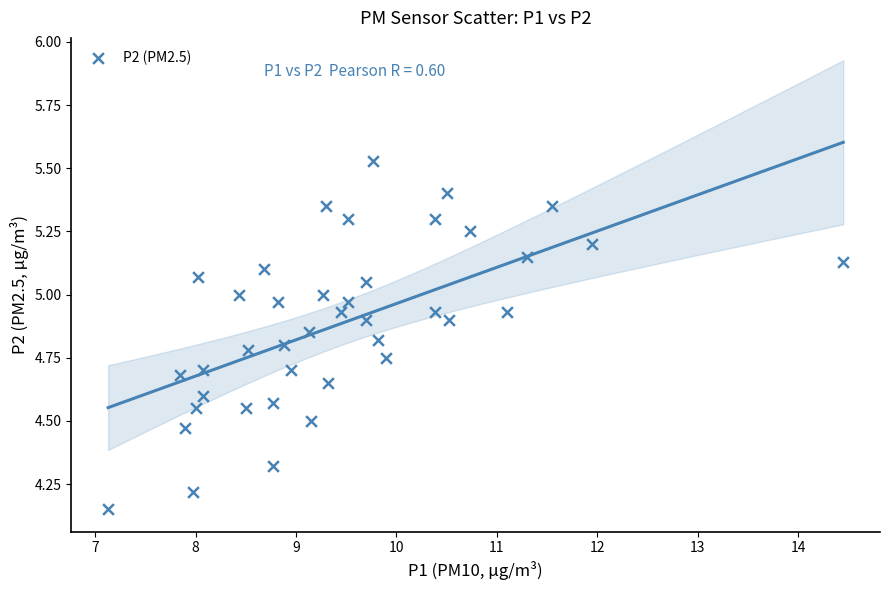

What is the range of Y values (max minus min)?

1.4